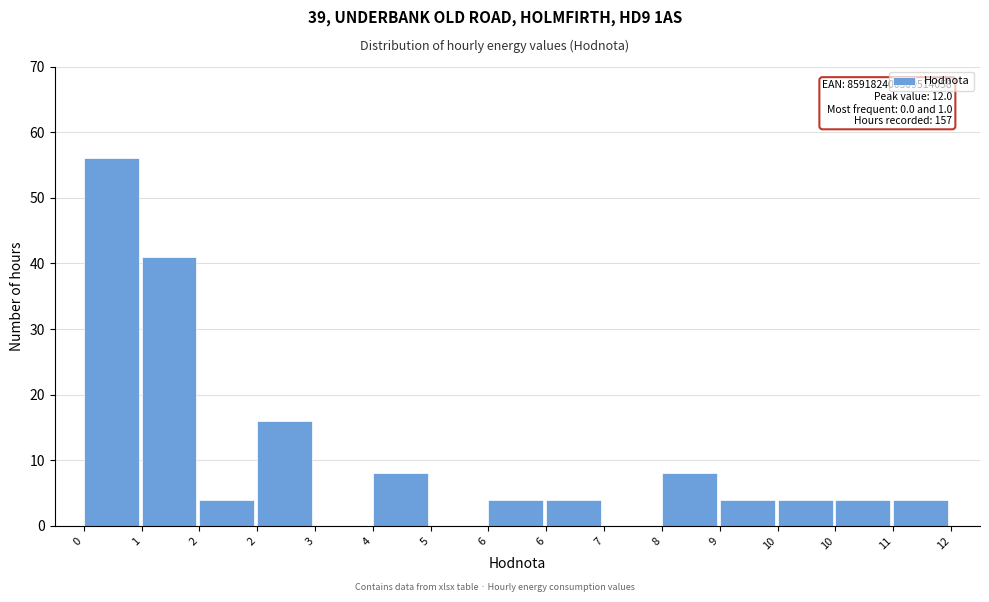

How many data points does each series have?

15